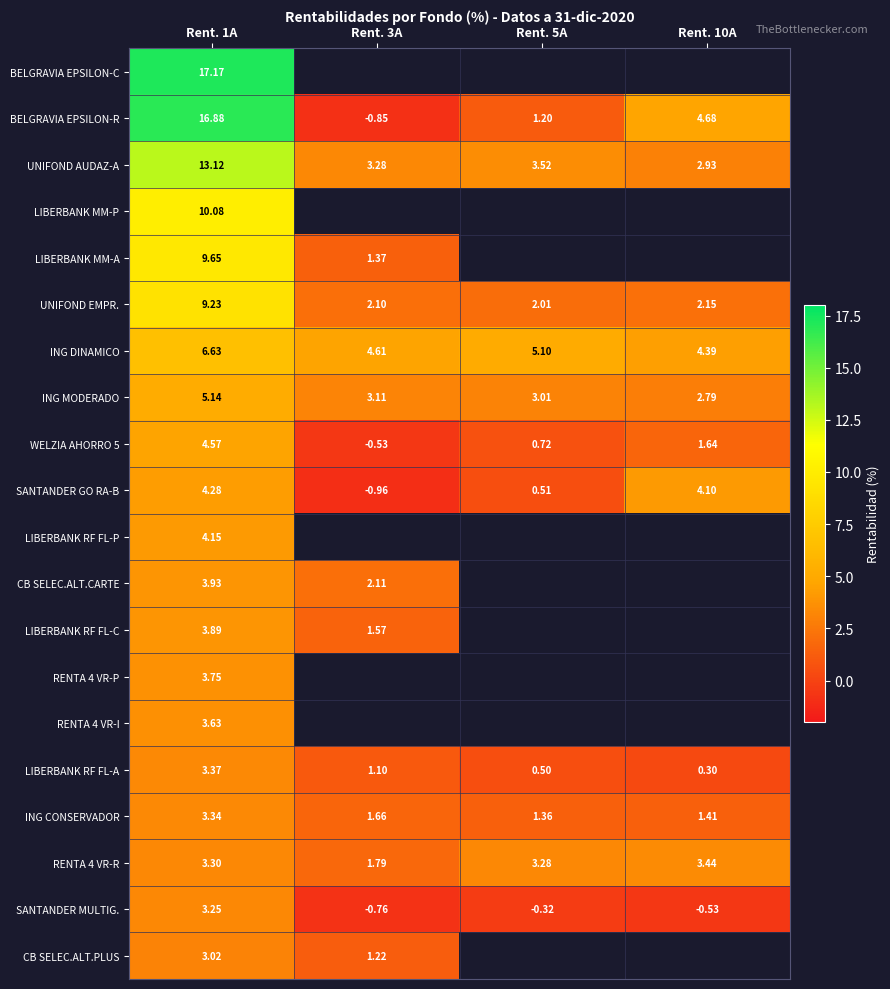

The BELGRAVIA EPSILON-R series shows 16.9 at Rent. 1A. True or false?

True